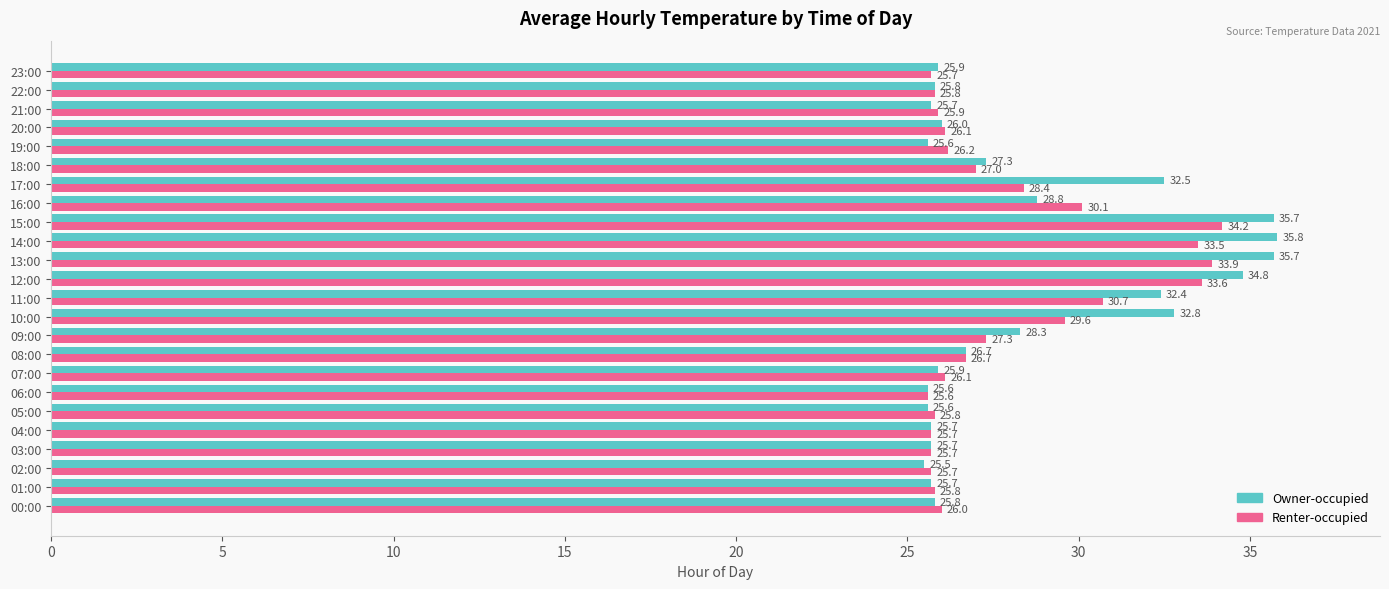

Read the Renter-occupied value at 18:00.

27.0